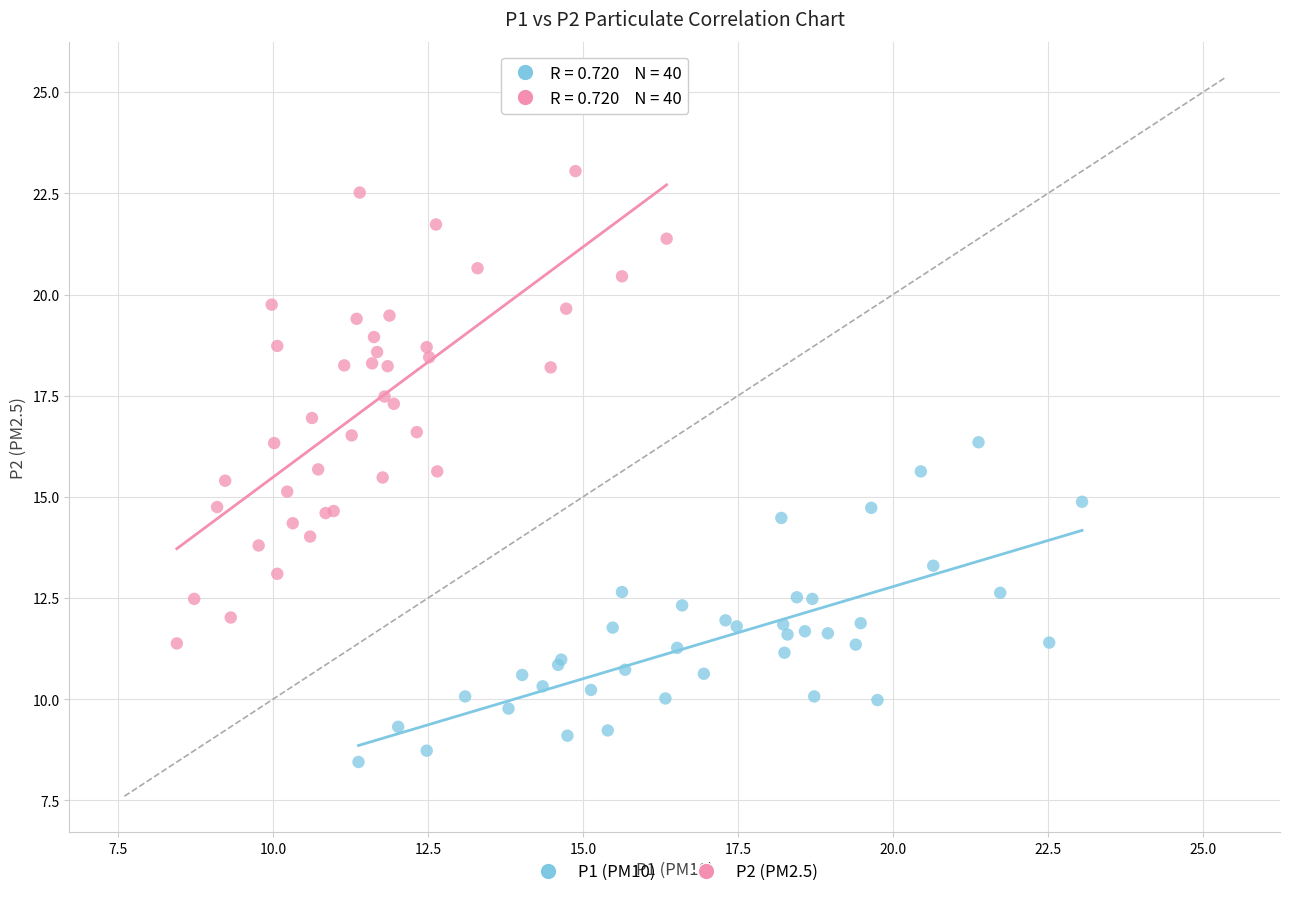

Which series contains the highest Y value?

P2 (PM2.5)